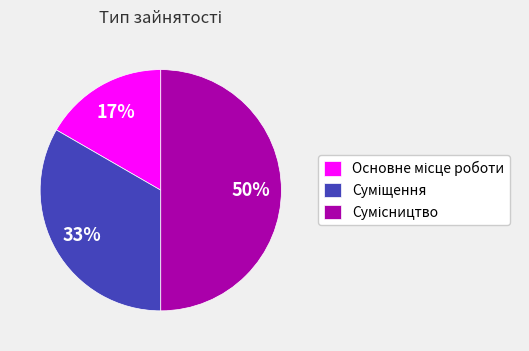

To the nearest percent, what is the difference between the largest and smallest slice percentages?

33%